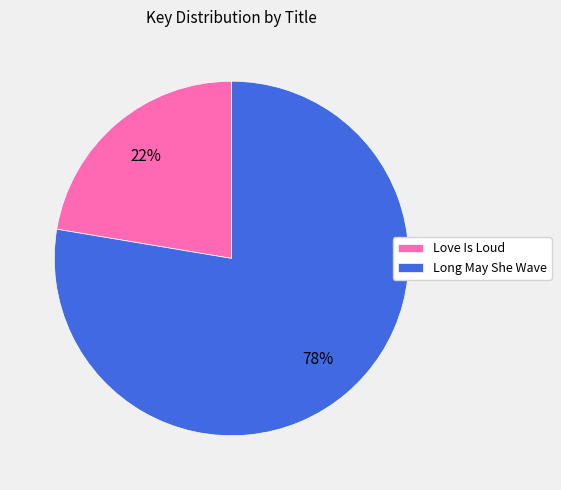

Combined, do Love Is Loud and Long May She Wave account for over 50%?

Yes